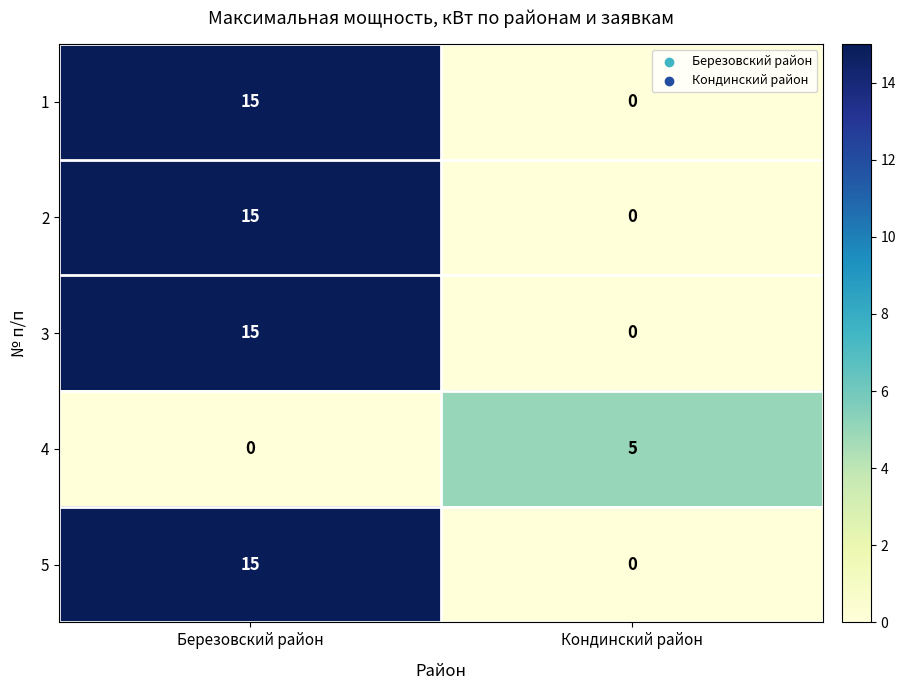

What is the spread (max minus min) of values at Кондинский район?

5